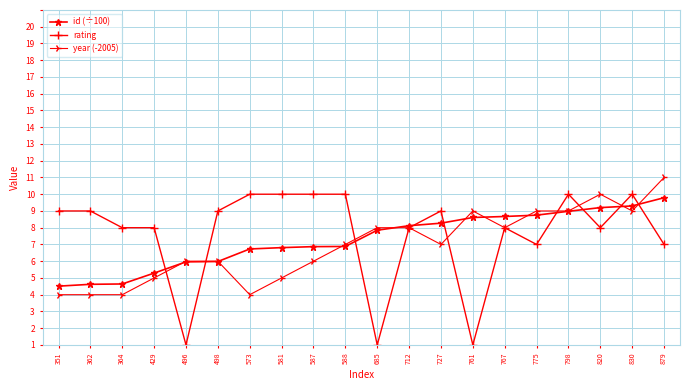

The year (-2005) series shows 8.0 at 761. True or false?

True